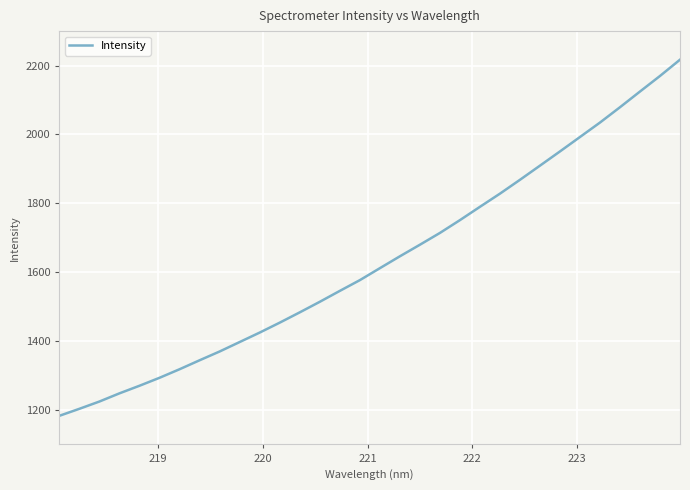

Is this an area chart (filled region under the line)?

No